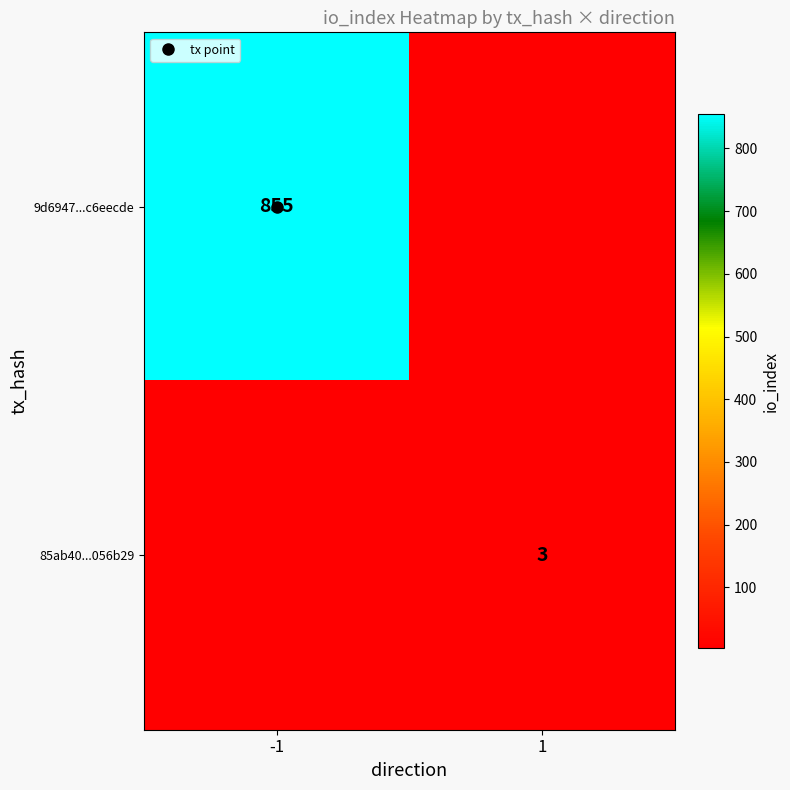

At 1, list the series in order from largest to smallest.

9d6947...c6eecde, 85ab40...056b29